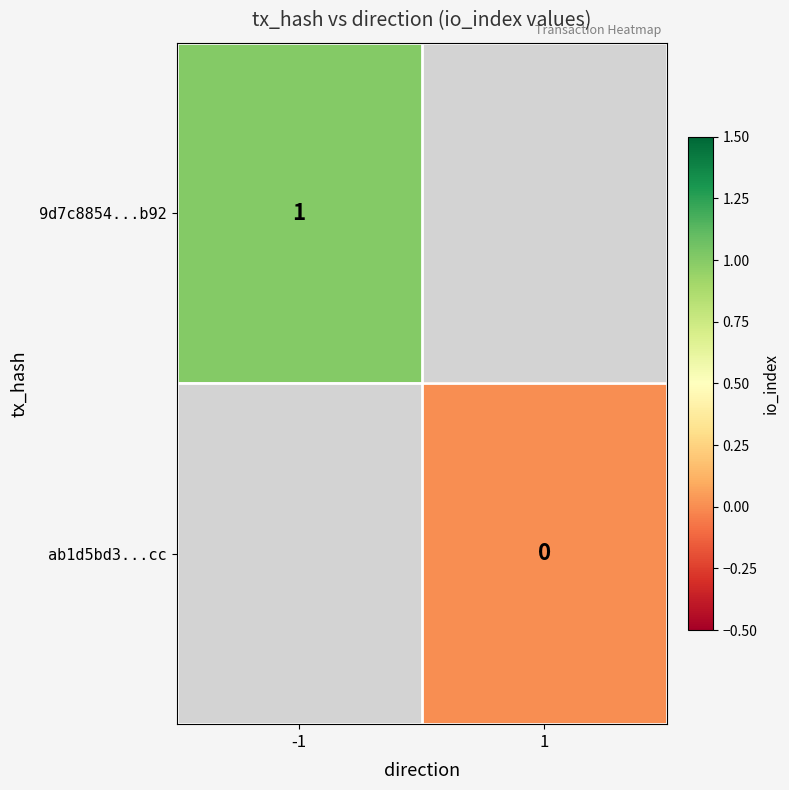

Is the value of 9d7c8854...b92 at -1 greater than the value of ab1d5bd3...cc at 1?

Yes